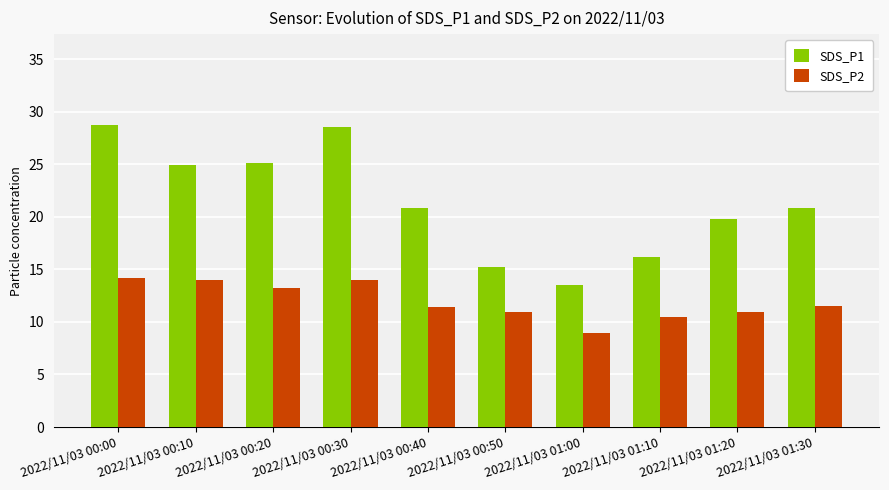

What are all the series names shown in the legend?

SDS_P1, SDS_P2